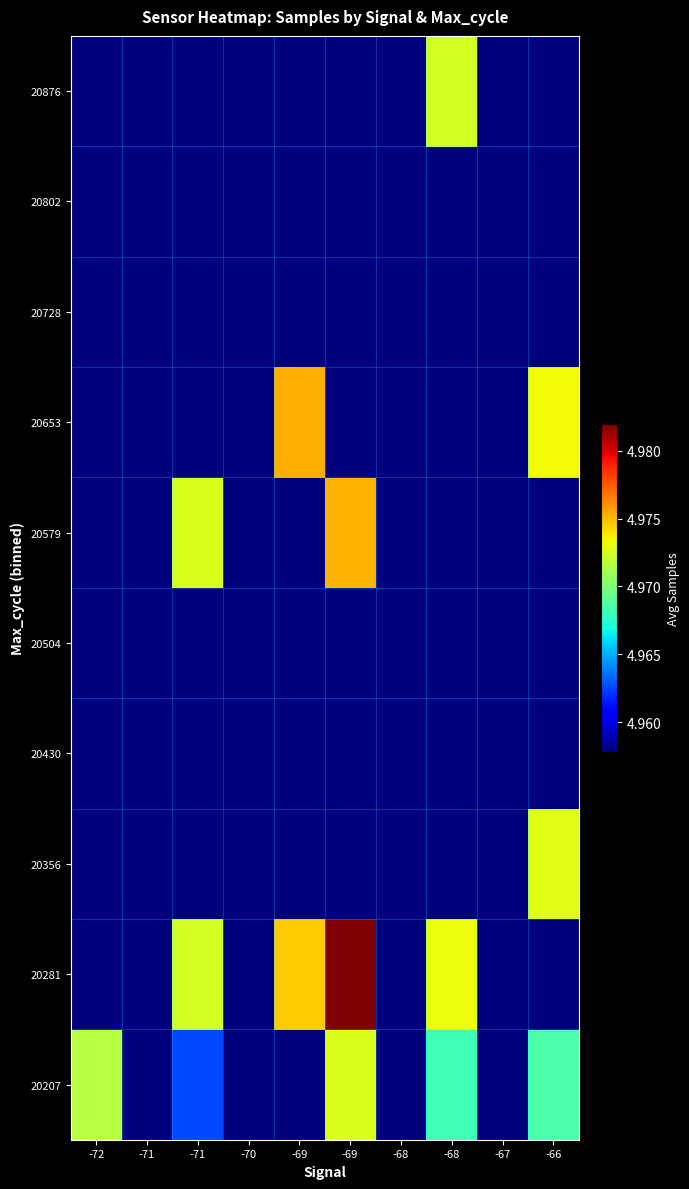

Reading left to right, transcribe all the data shown in this chart.

20207: -72=4971678.0	-71=4957823.0	-71=4962575.7	-70=4957823.0	-69=4957823.0	-69=4972672.7	-68=4957823.0	-68=4968163.0	-67=4957823.0	-66=4968494.0
20281: -72=4957823.0	-71=4957823.0	-71=4972533.0	-70=4957823.0	-69=4974598.0	-69=4981966.5	-68=4957823.0	-68=4973240.0	-67=4957823.0	-66=4957823.0
20356: -72=4957823.0	-71=4957823.0	-71=4957823.0	-70=4957823.0	-69=4957823.0	-69=4957823.0	-68=4957823.0	-68=4957823.0	-67=4957823.0	-66=4972875.0
20430: -72=4957823.0	-71=4957823.0	-71=4957823.0	-70=4957823.0	-69=4957823.0	-69=4957823.0	-68=4957823.0	-68=4957823.0	-67=4957823.0	-66=4957823.0
20504: -72=4957823.0	-71=4957823.0	-71=4957823.0	-70=4957823.0	-69=4957823.0	-69=4957823.0	-68=4957823.0	-68=4957823.0	-67=4957823.0	-66=4957823.0
20579: -72=4957823.0	-71=4957823.0	-71=4972679.0	-70=4957823.0	-69=4957823.0	-69=4975171.0	-68=4957823.0	-68=4957823.0	-67=4957823.0	-66=4957823.0
20653: -72=4957823.0	-71=4957823.0	-71=4957823.0	-70=4957823.0	-69=4975278.0	-69=4957823.0	-68=4957823.0	-68=4957823.0	-67=4957823.0	-66=4973360.0
20728: -72=4957823.0	-71=4957823.0	-71=4957823.0	-70=4957823.0	-69=4957823.0	-69=4957823.0	-68=4957823.0	-68=4957823.0	-67=4957823.0	-66=4957823.0
20802: -72=4957823.0	-71=4957823.0	-71=4957823.0	-70=4957823.0	-69=4957823.0	-69=4957823.0	-68=4957823.0	-68=4957823.0	-67=4957823.0	-66=4957823.0
20876: -72=4957823.0	-71=4957823.0	-71=4957823.0	-70=4957823.0	-69=4957823.0	-69=4957823.0	-68=4957823.0	-68=4972512.0	-67=4957823.0	-66=4957823.0